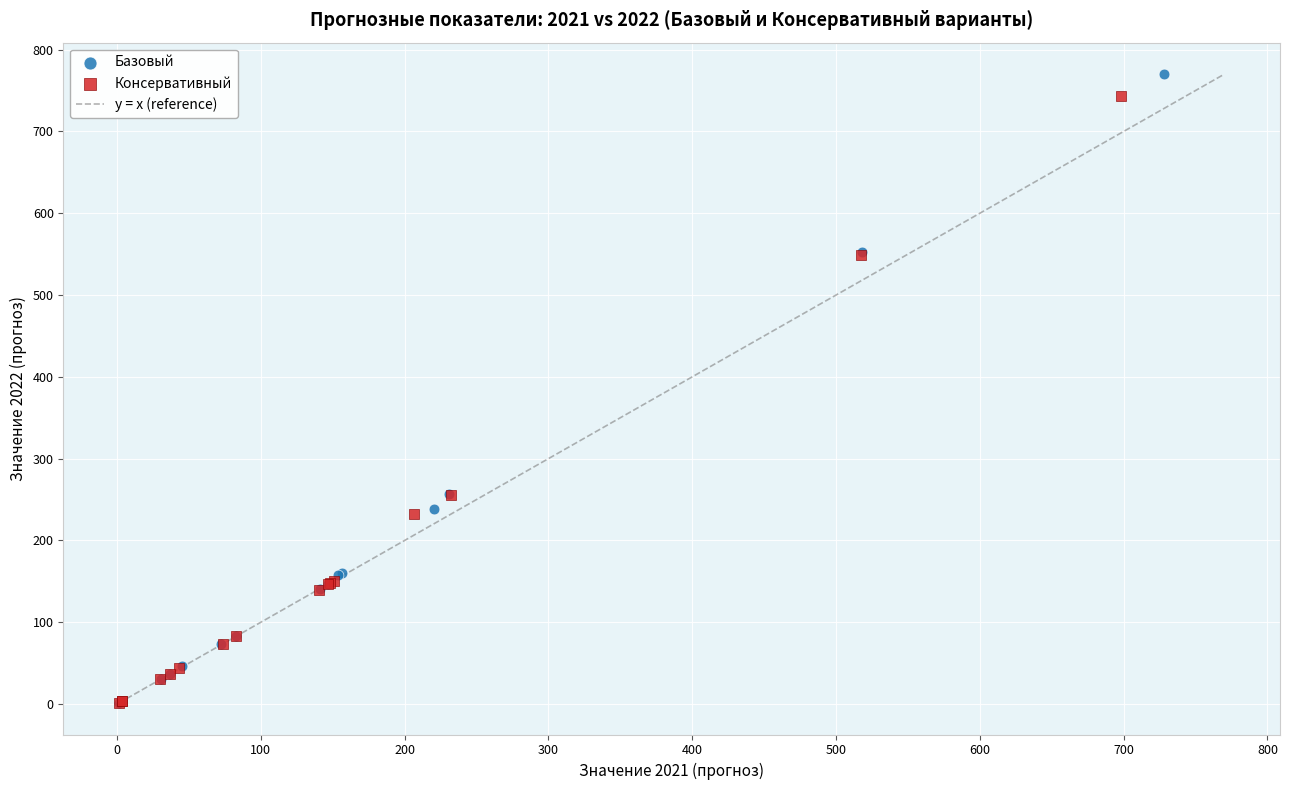

Which series has the widest spread of Y values?

Базовый